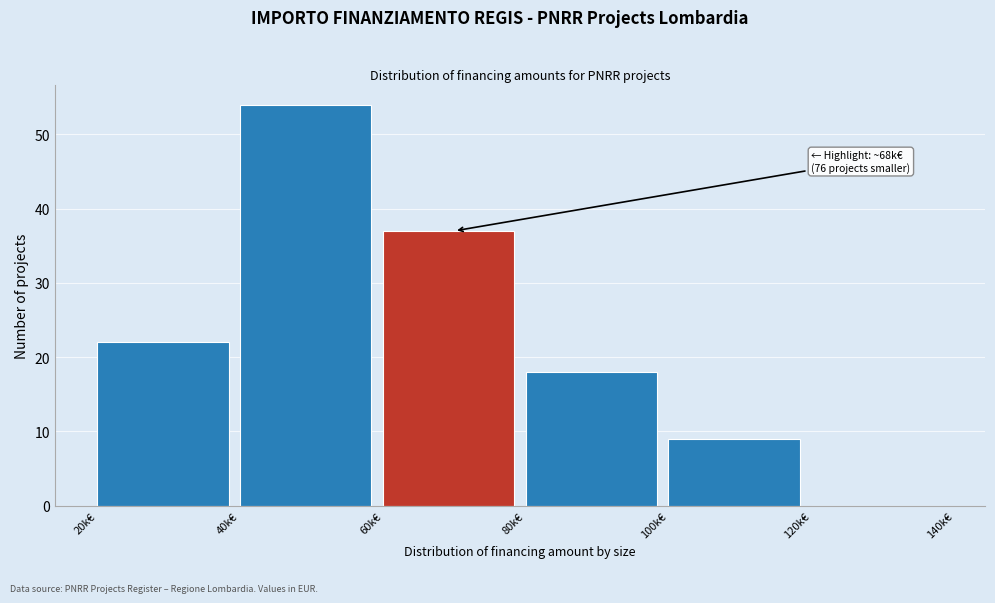

Reading left to right, extract all data points from this chart.

20k€=22	40k€=54	60k€=37	80k€=18	100k€=9	120k€=0